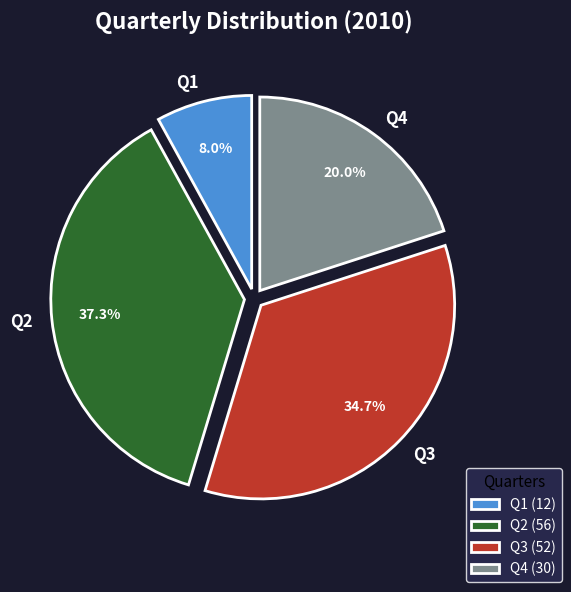

Is it true that Q3 is 29% of the pie?

False